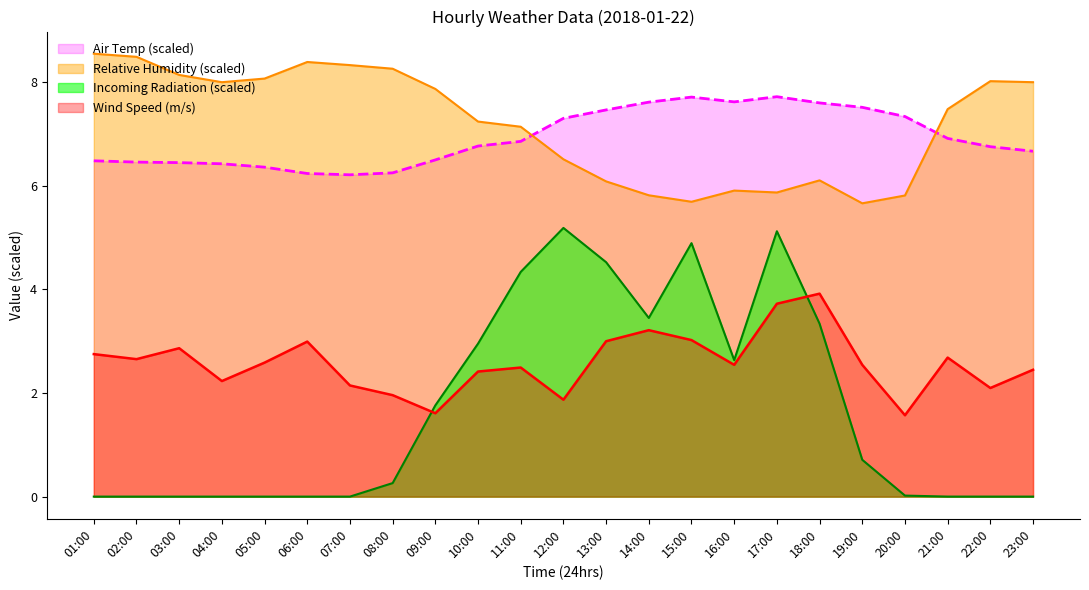

Reading right to left, list all the values displayed in this chart.

Air Temp: 6.7	6.8	6.9	7.3	7.5	7.6	7.7	7.6	7.7	7.6	7.5	7.3	6.9	6.8	6.5	6.2	6.2	6.2	6.4	6.4	6.4	6.5	6.5
Relative Humidity: 8.0	8.0	7.5	5.8	5.7	6.1	5.9	5.9	5.7	5.8	6.1	6.5	7.1	7.2	7.9	8.3	8.3	8.4	8.1	8.0	8.1	8.5	8.6
Wind Speed: 2.4	2.1	2.7	1.6	2.5	3.9	3.7	2.5	3.0	3.2	3.0	1.9	2.5	2.4	1.6	2.0	2.1	3.0	2.6	2.2	2.9	2.7	2.8
Incoming Radiation: 0.0	0.0	0.0	0.0	0.7	3.3	5.1	2.6	4.9	3.4	4.5	5.2	4.3	3.0	1.8	0.3	0.0	0.0	0.0	0.0	0.0	0.0	0.0